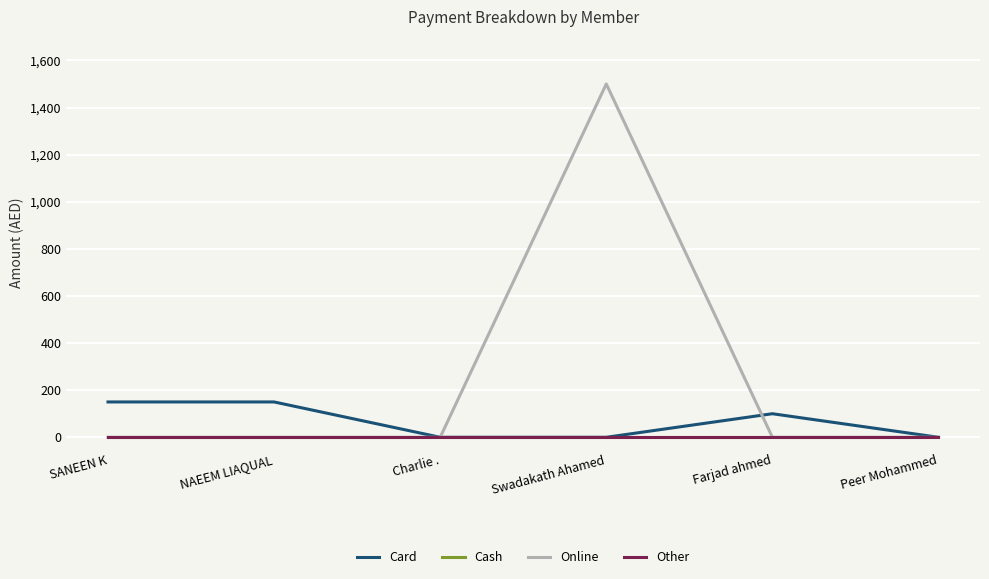

Does the chart have visible grid lines?

Yes